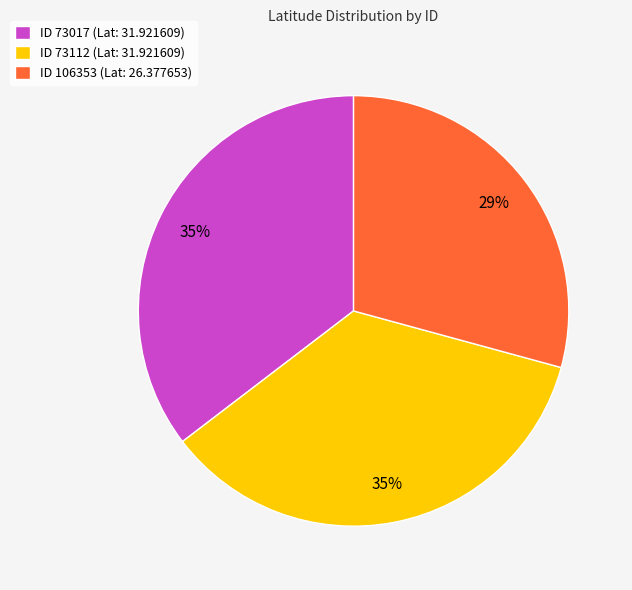

To the nearest percent, what is the difference between the largest and smallest slice percentages?

6%